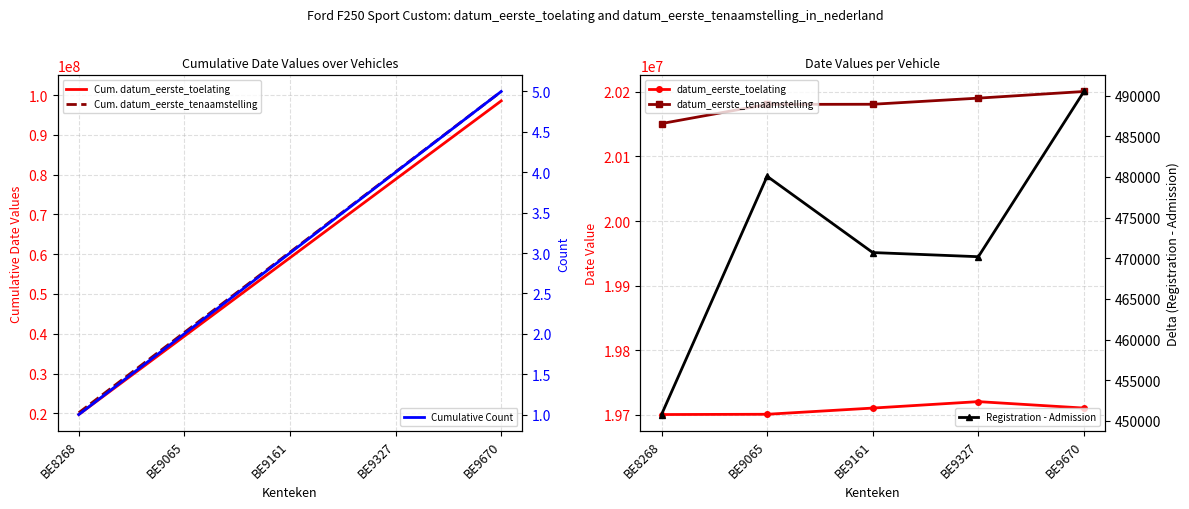

What is the value of the datum_eerste_tenaamstelling point at the 3rd from the left?

20180928